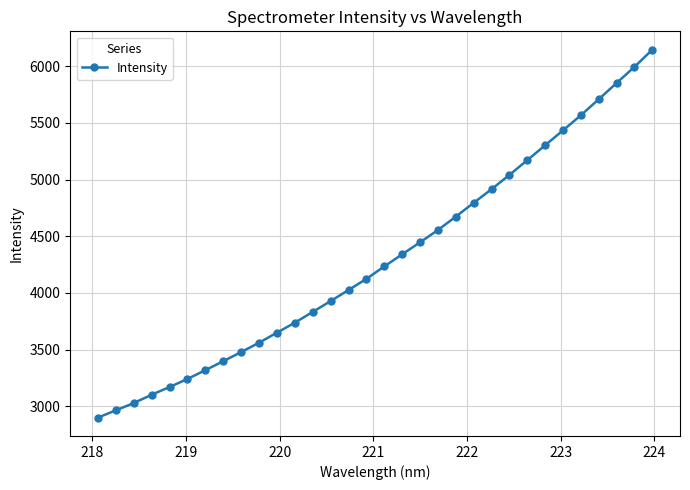

What is the difference between the maximum and minimum values?

3245.8